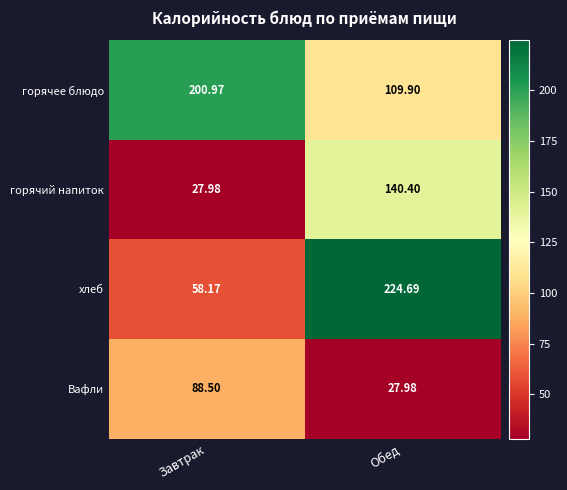

What is the total value across all series at Обед?

503.0